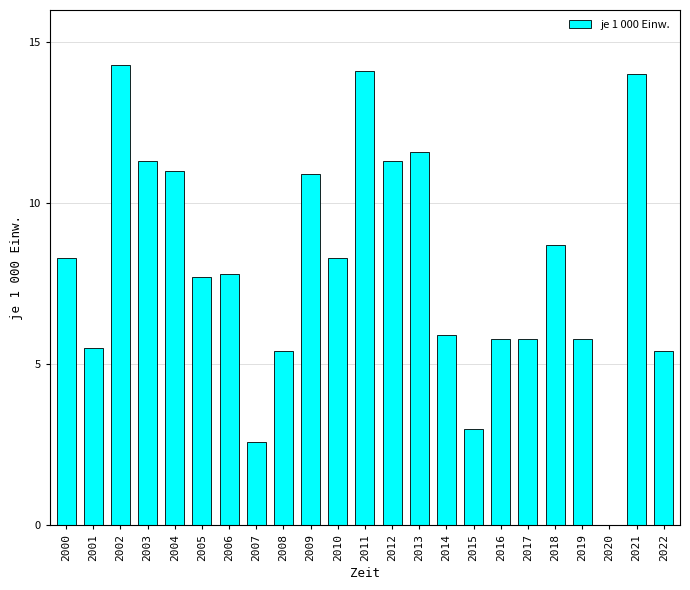

What is the approximate value at 2013?

11.6